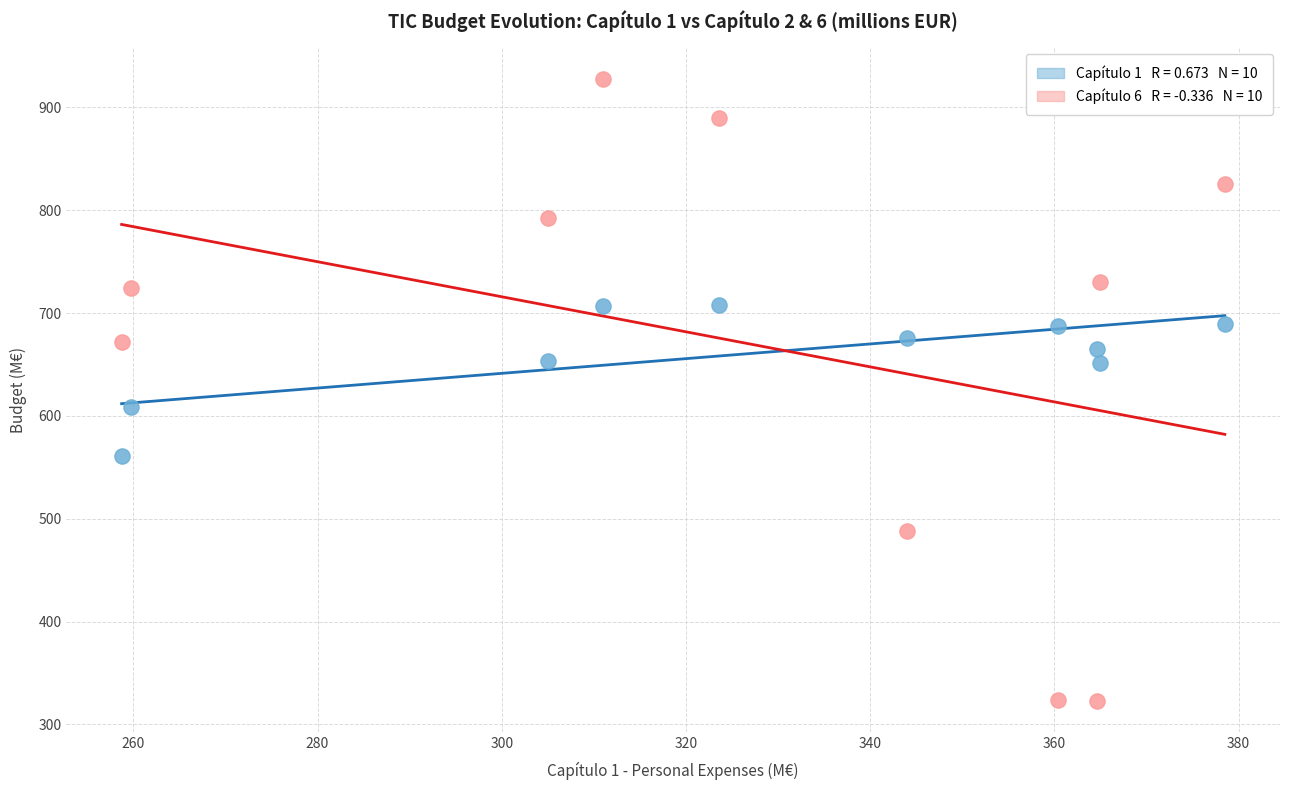

Across all series, what Y value is closest to 625?

608.6